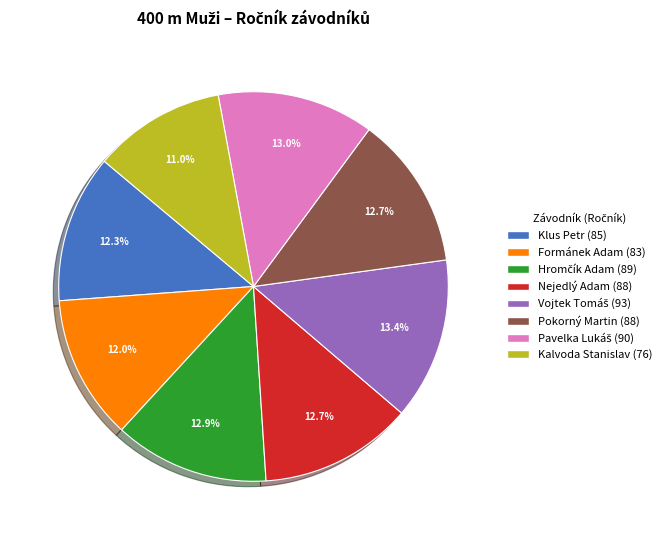

What portion of the pie excludes Kalvoda Stanislav?

89.0%